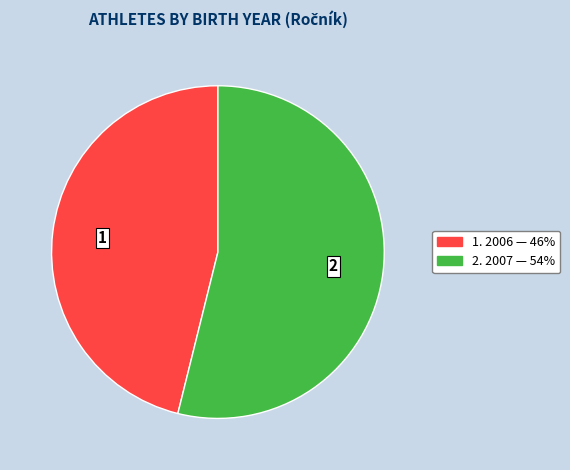

Does any single category account for the majority?

Yes